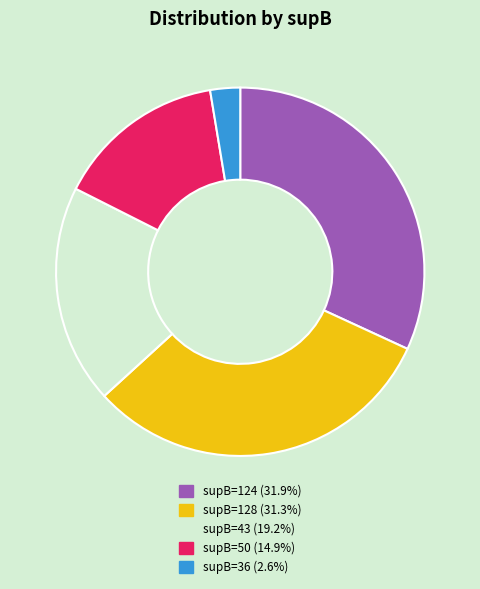

Is there a majority slice in this chart?

No